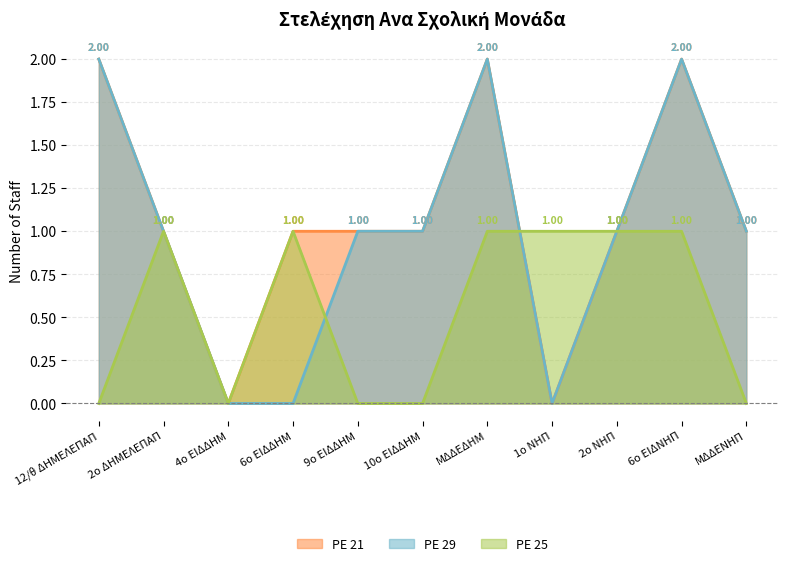

How many data points in PE 21 are less than 1?

2